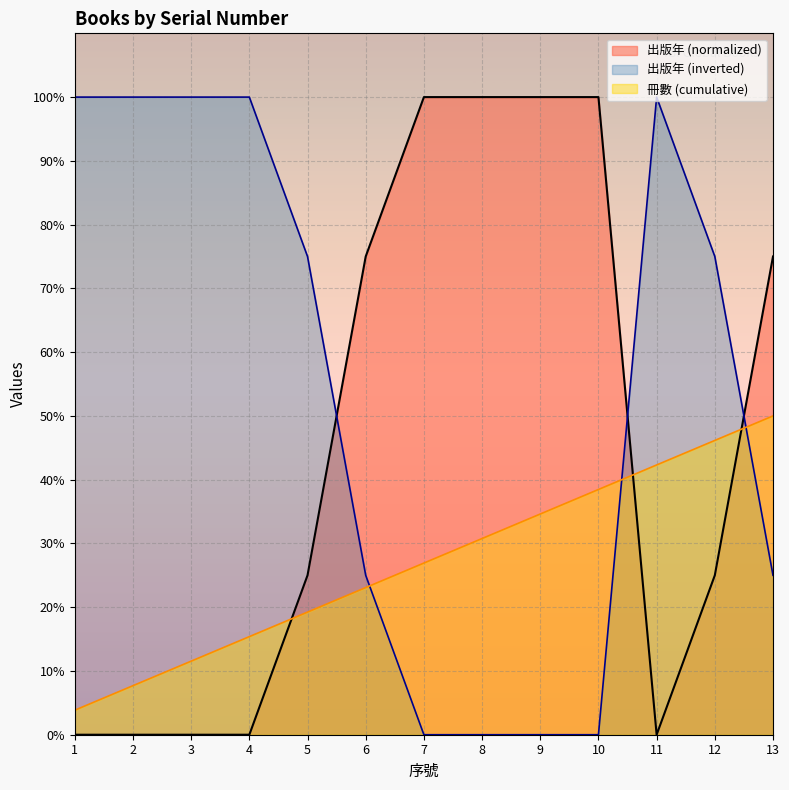

True or false: the data has more than 2 interior local peaks.

False